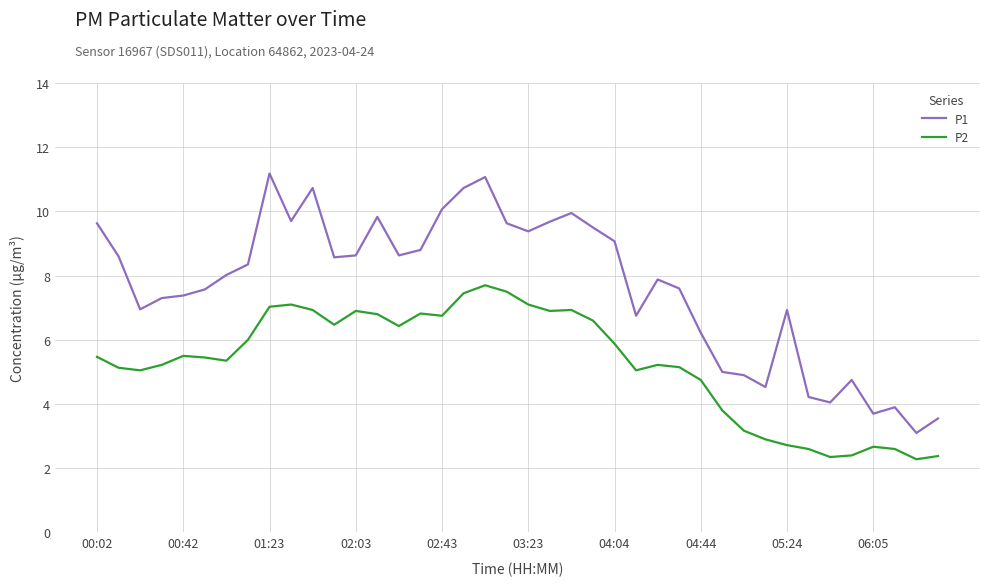

Which series has the largest range (max minus min)?

P1